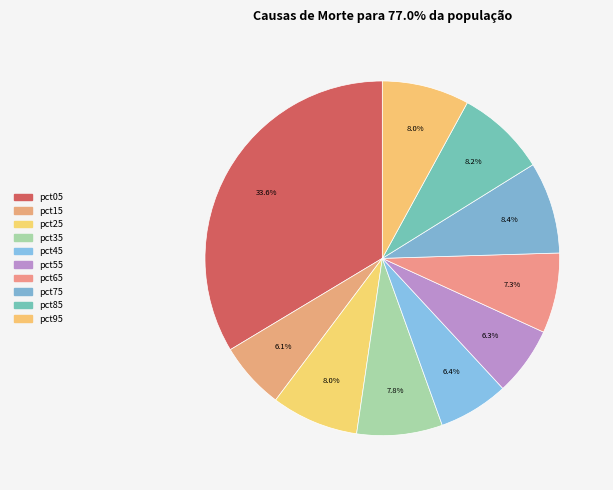

Is there a majority slice in this chart?

No